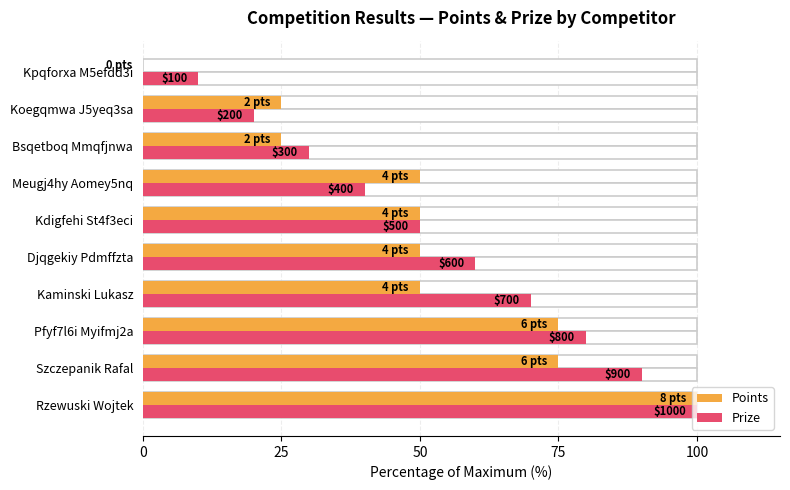

The Points series shows 50 at Meugj4hy Aomey5nq. True or false?

True